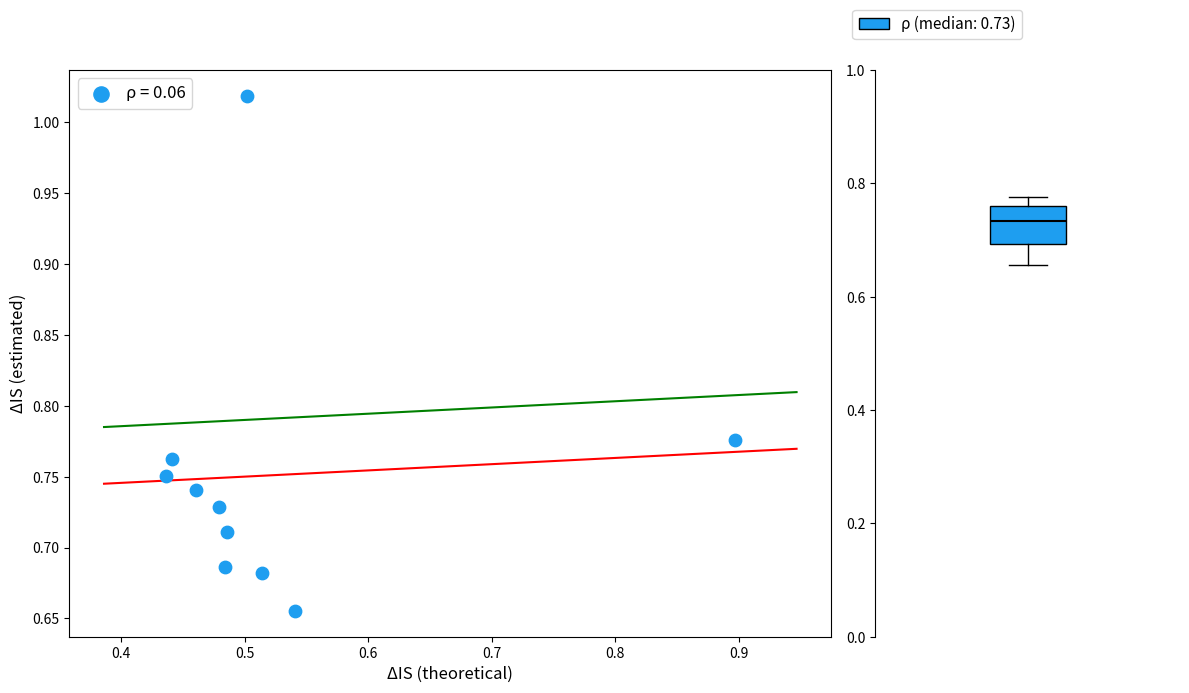

What is the range of Y values (max minus min)?

0.4